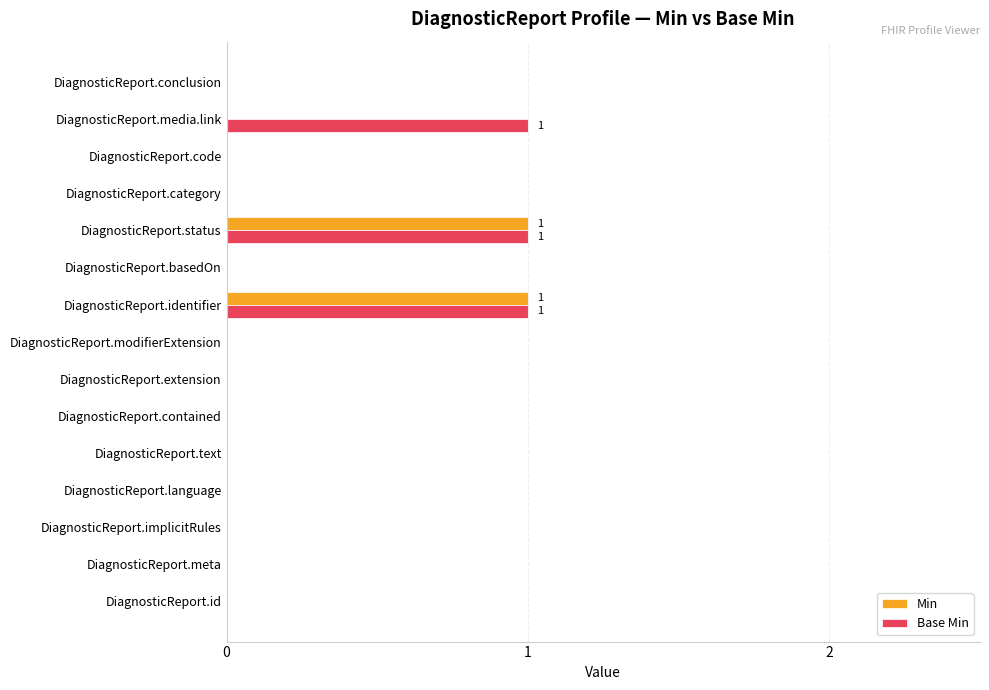

The Base Min series shows 1 at DiagnosticReport.media.link. True or false?

True